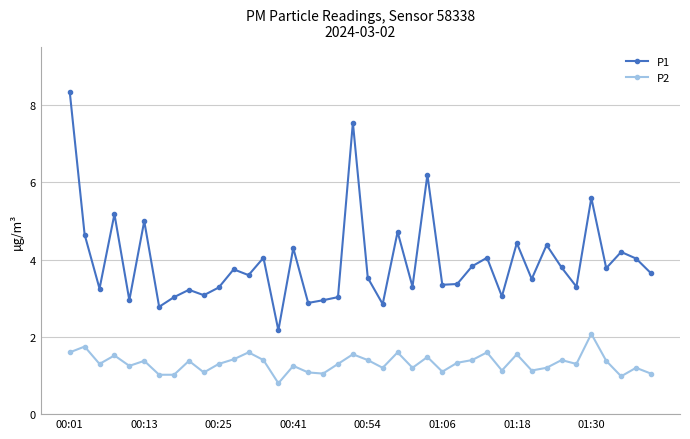

True or false: P1 and P2 intersect in this chart.

False